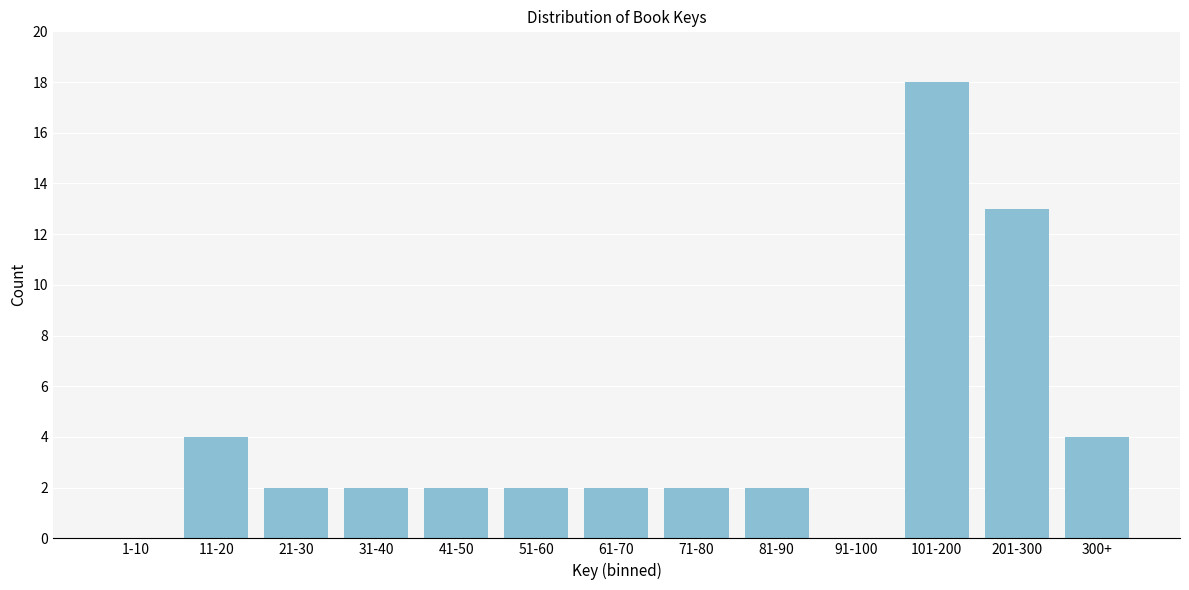

Reading right to left, list all the values displayed in this chart.

300+=4	201-300=13	101-200=18	91-100=0	81-90=2	71-80=2	61-70=2	51-60=2	41-50=2	31-40=2	21-30=2	11-20=4	1-10=0